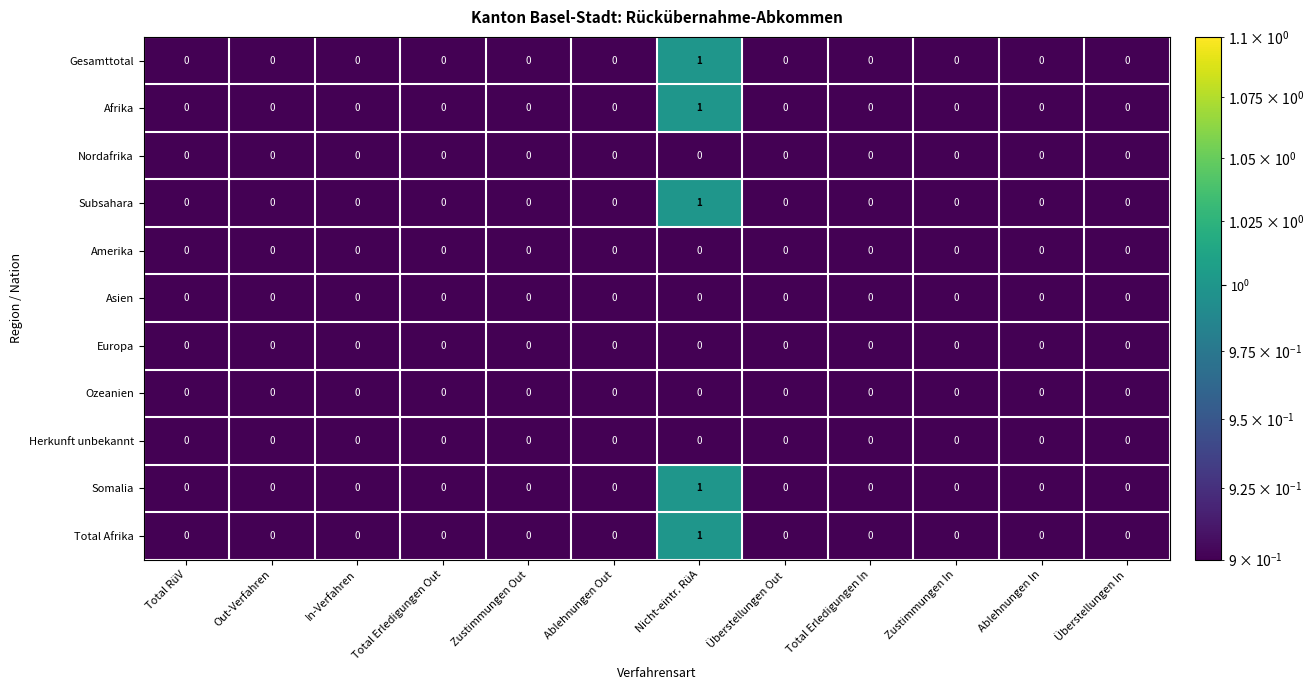

At which category does the chart reach its peak across all series?

Nicht-eintr. RüA